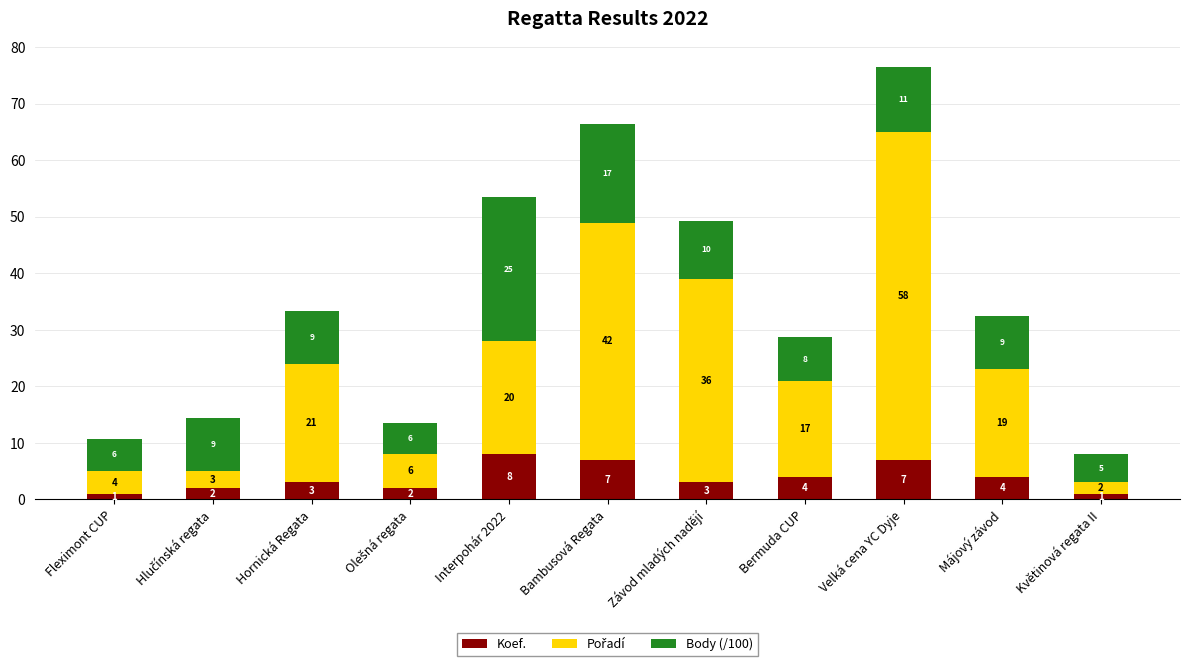

Is it true that Koef. equals 1.2 at Bermuda CUP?

False